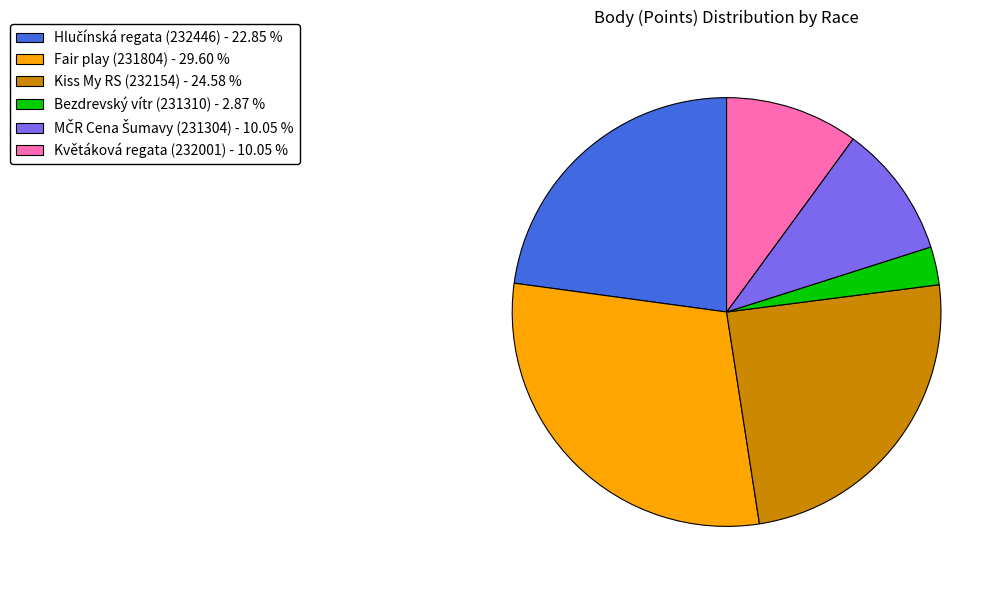

How many slices are in this pie chart?

6